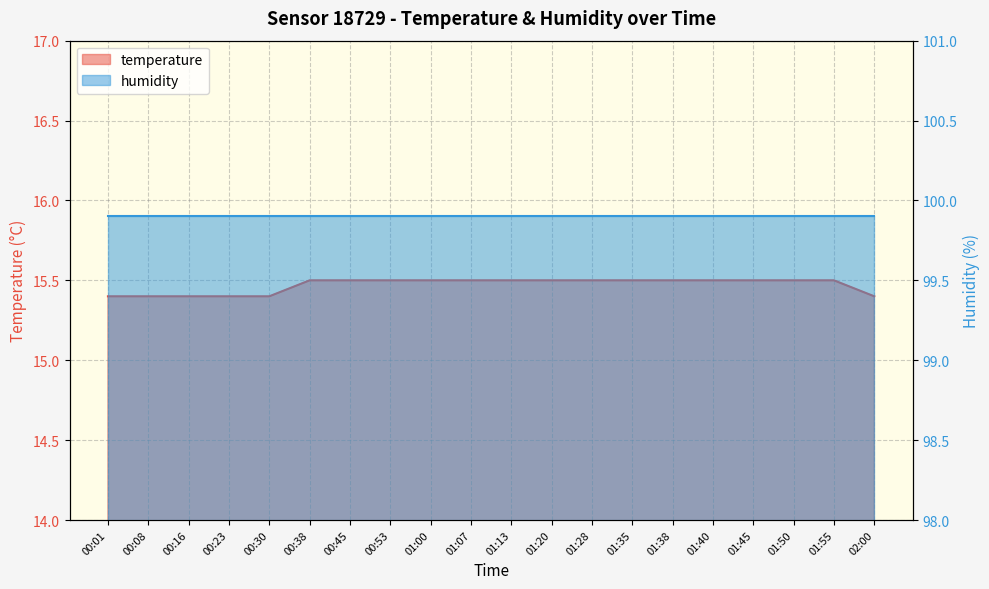

Rank the categories by value from highest to lowest.

00:38, 00:45, 00:53, 01:00, 01:07, 01:13, 01:20, 01:28, 01:35, 01:38, 01:40, 01:45, 01:50, 01:55, 00:01, 00:08, 00:16, 00:23, 00:30, 02:00